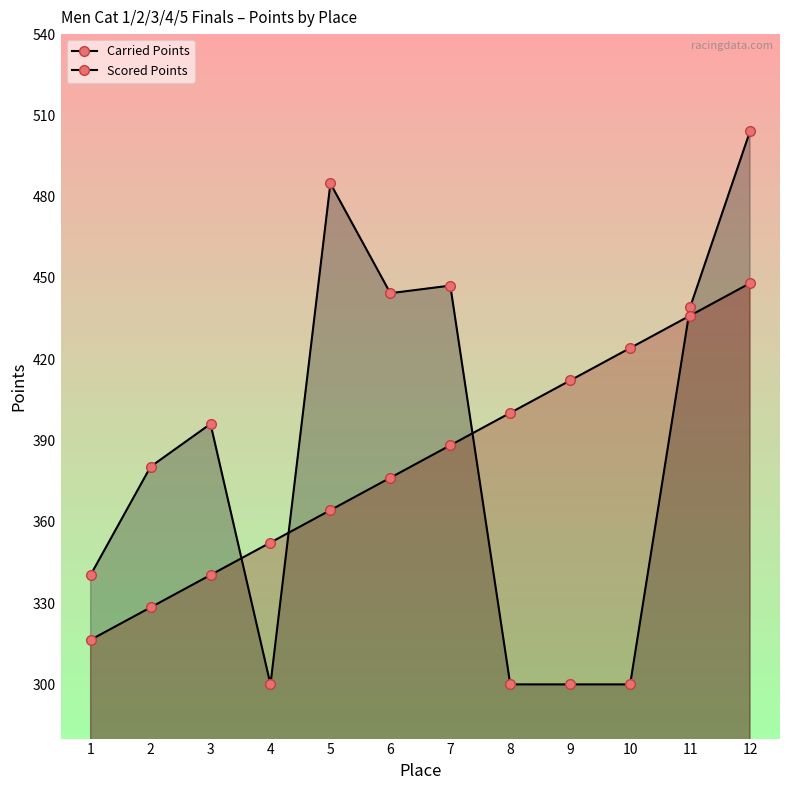

At which label does Carried Points reach its peak?

12